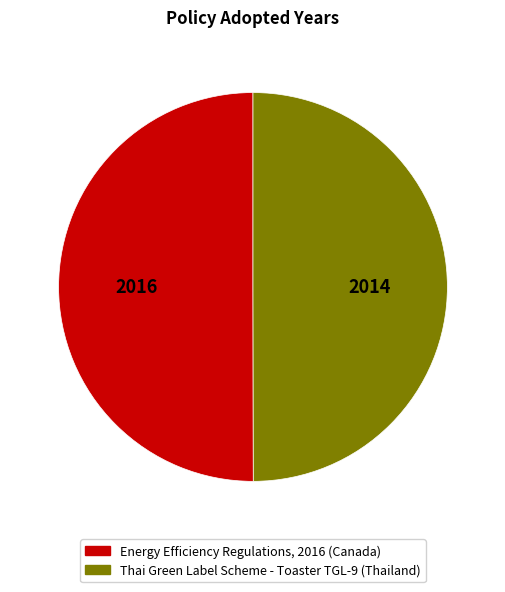

How many slices are in this pie chart?

2